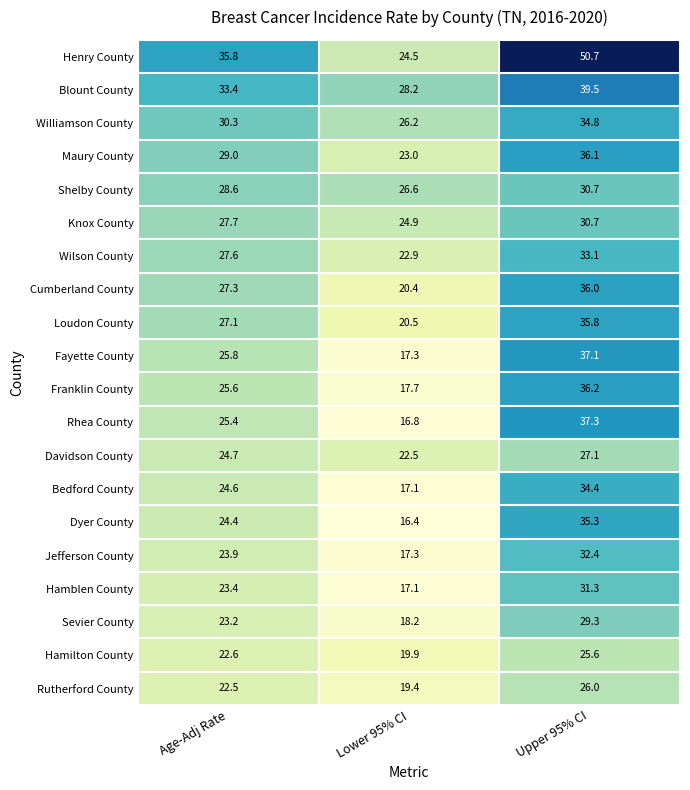

At which category is the sum across all series the highest?

Upper 95% CI